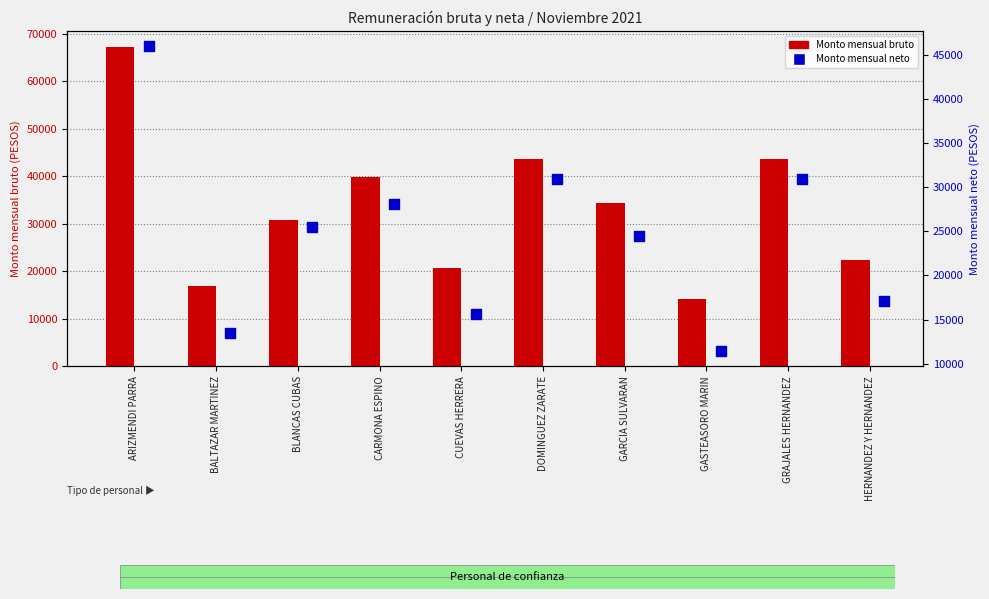

At which category is the sum across all series the highest?

ARIZMENDI PARRA